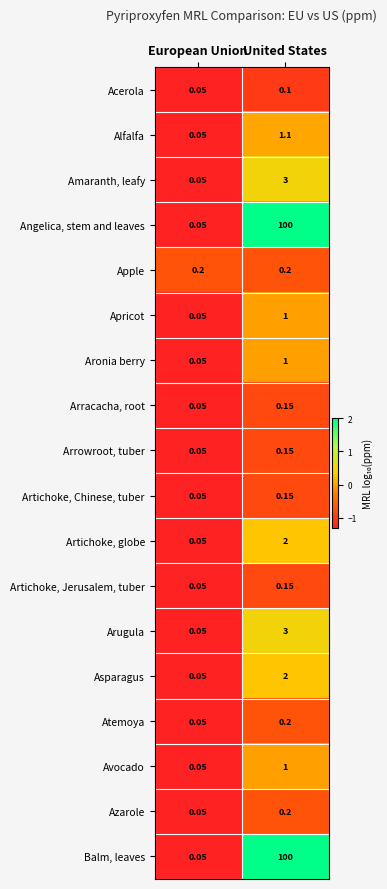

Which category has the lowest value across all series?

European Union